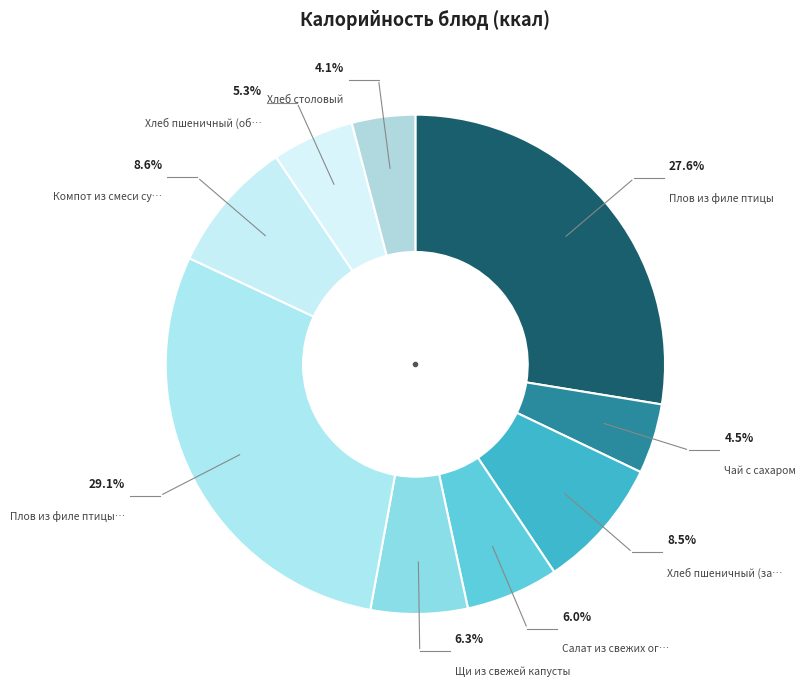

How many slices are in this pie chart?

9